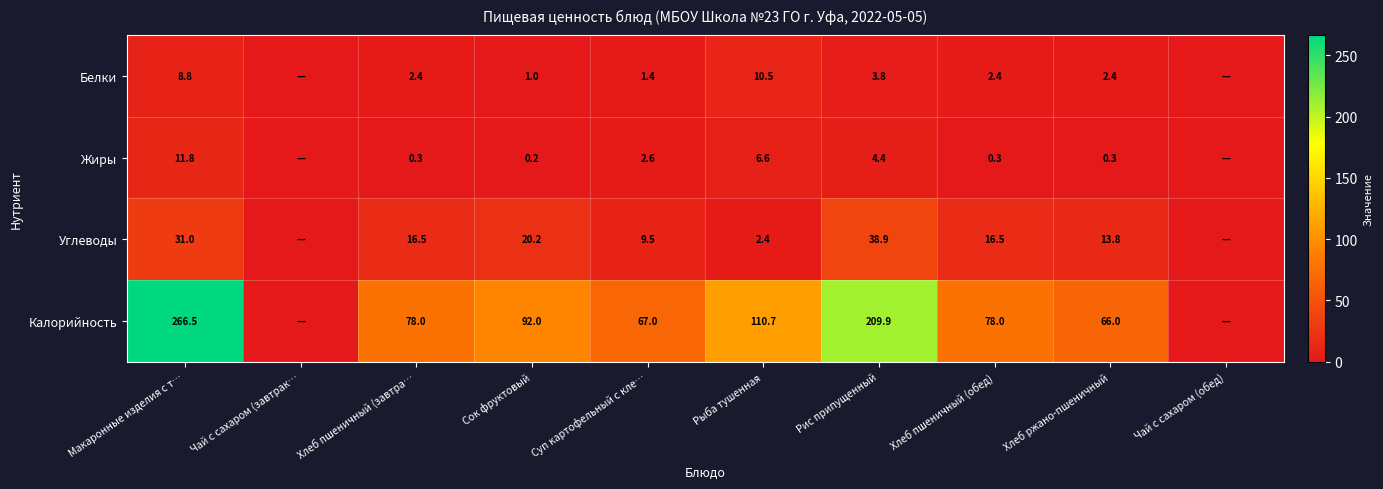

At how many categories does at least one series exceed 257?

1